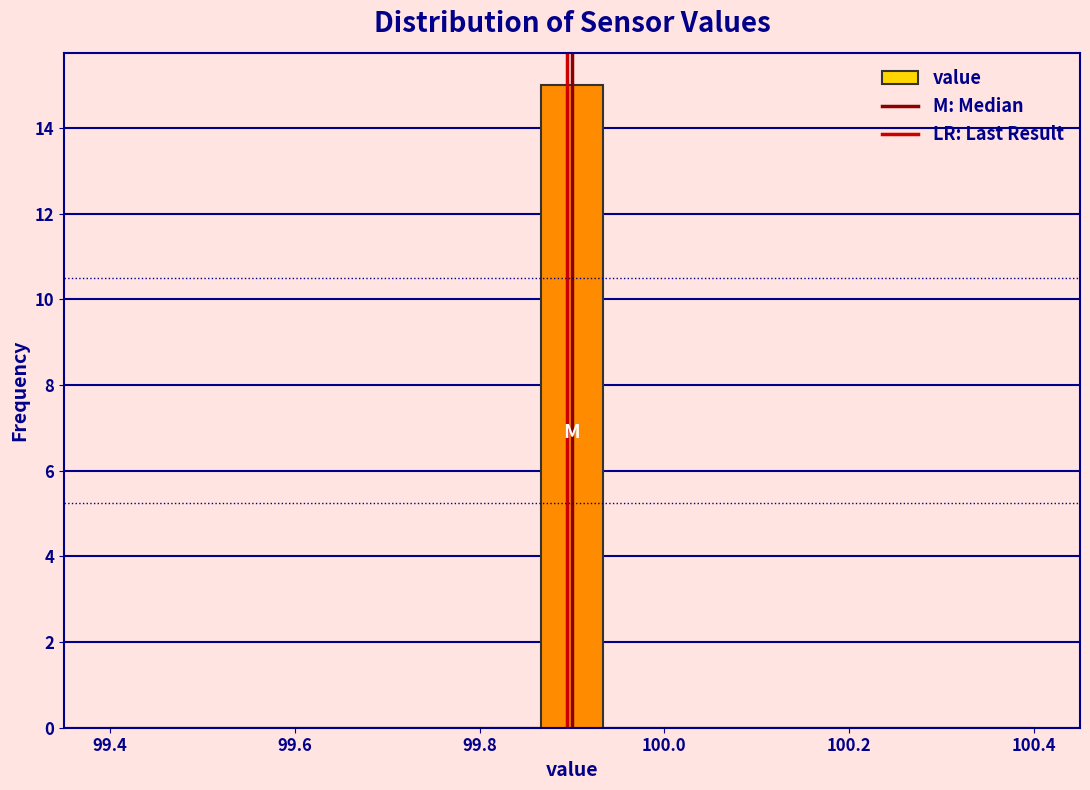

Read against the x-axis, roughly where is the centre of the tallest bar?

99.90